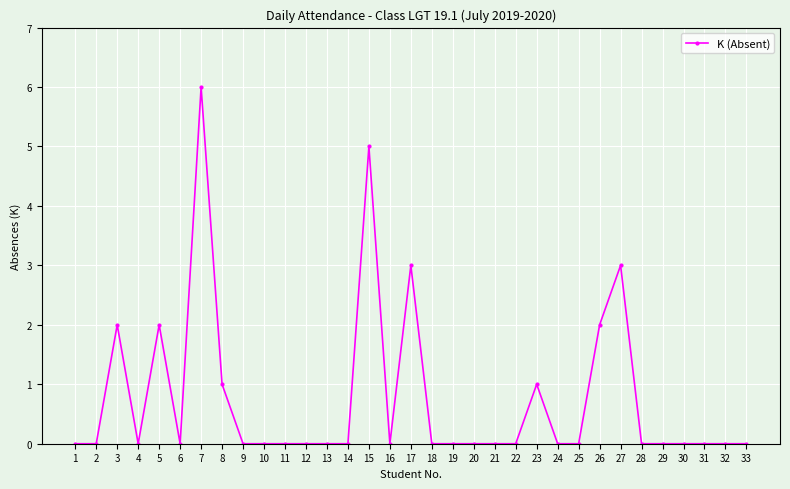

The value at 12 is 4. True or false?

False